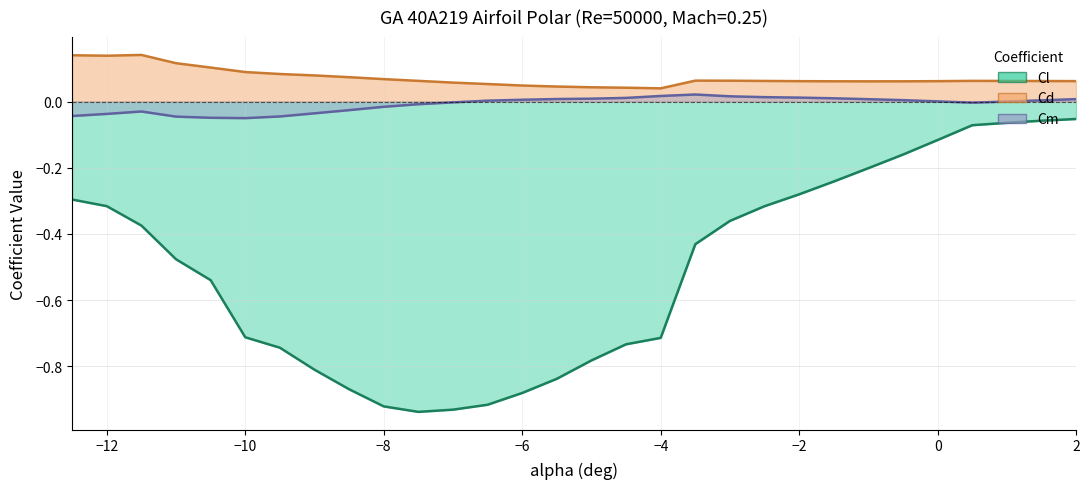

True or false: Cd (line) and Cm (line) cross at least once.

False